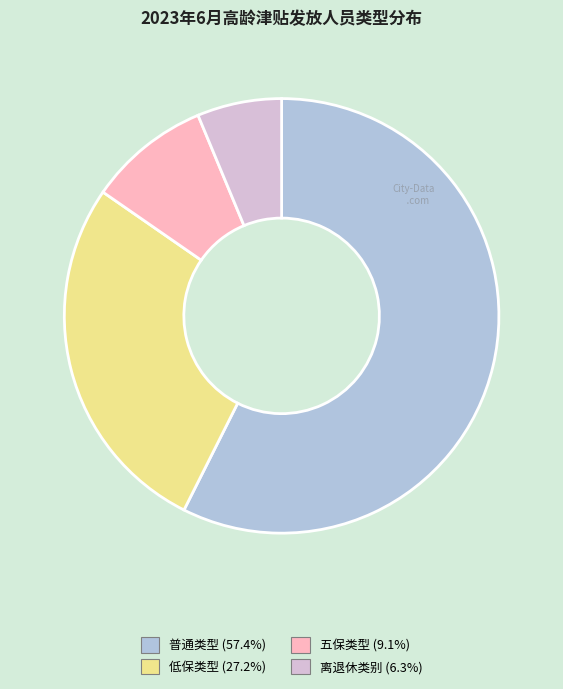

Combined, do 普通类型 and 五保类型 account for over 50%?

Yes